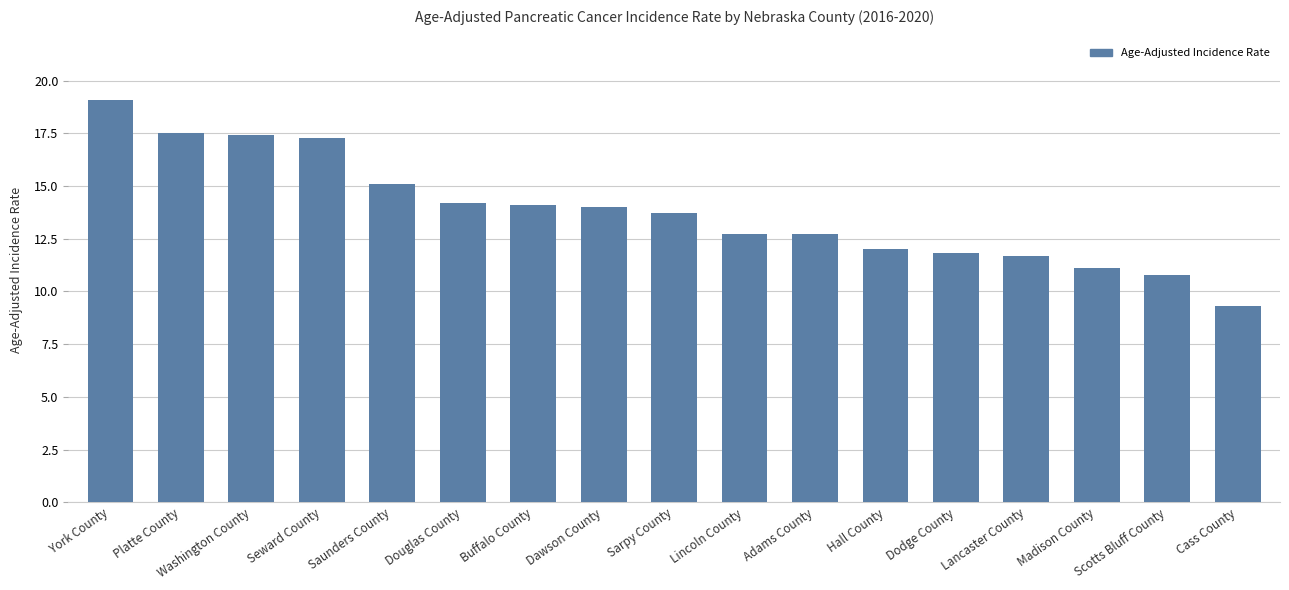

What is the label of the 2nd bar from the left?

Platte County